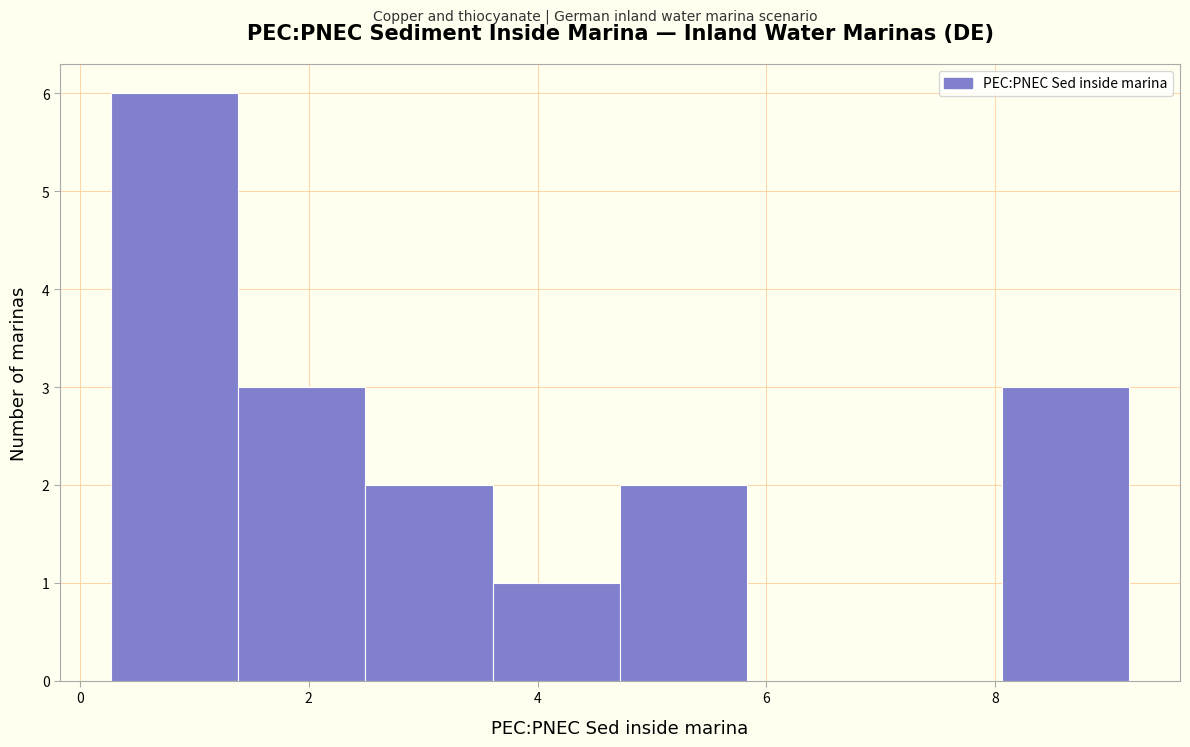

Which range on the x-axis has the tallest bar?

0.2 to 1.4